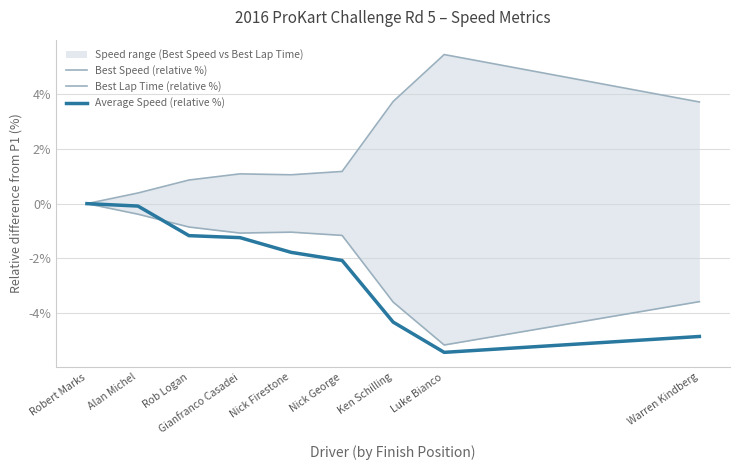

At which label is Best Speed (relative %) closest to -2?

Nick George